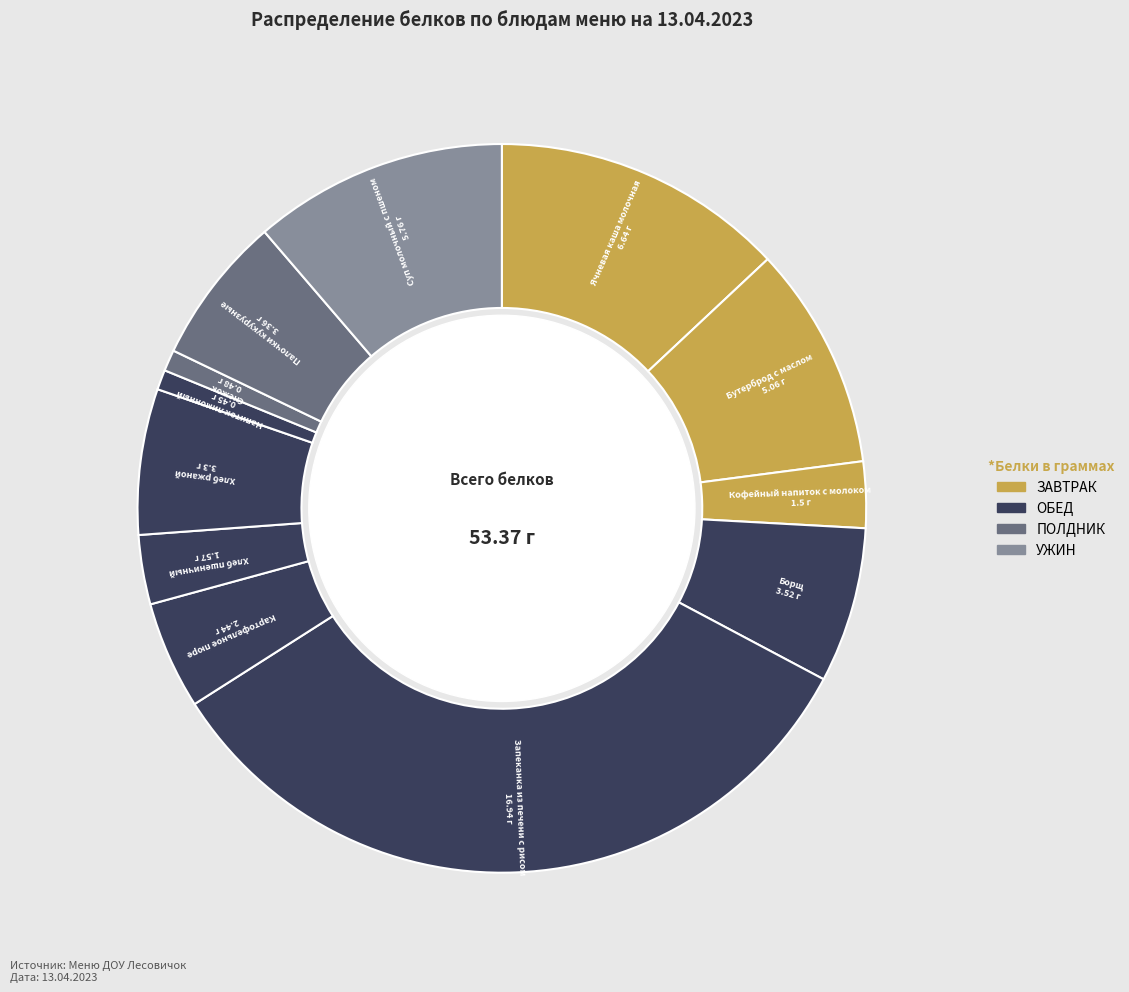

Do Палочки кукурузные and Бутерброд с маслом together represent more than half of the pie?

No